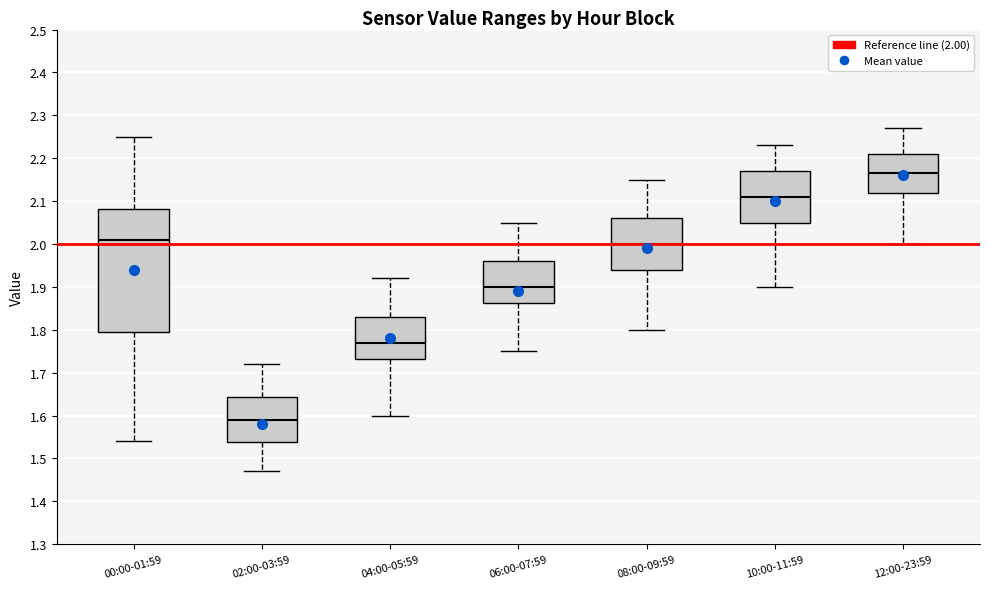

Reading left to right, read every box against the y-axis: the position of its median line, the range the box covers, and the ends of its whiskers. The values are not printed on the chart, so give them approximately, as read against the axis.

00:00-01:59: median 2.01, box 1.80 to 2.08, whiskers 1.54 to 2.25
02:00-03:59: median 1.59, box 1.54 to 1.64, whiskers 1.47 to 1.72
04:00-05:59: median 1.77, box 1.73 to 1.83, whiskers 1.60 to 1.92
06:00-07:59: median 1.90, box 1.86 to 1.96, whiskers 1.75 to 2.05
08:00-09:59: median 2.00, box 1.94 to 2.06, whiskers 1.80 to 2.15
10:00-11:59: median 2.11, box 2.05 to 2.17, whiskers 1.90 to 2.23
12:00-23:59: median 2.17, box 2.12 to 2.21, whiskers 2.00 to 2.27